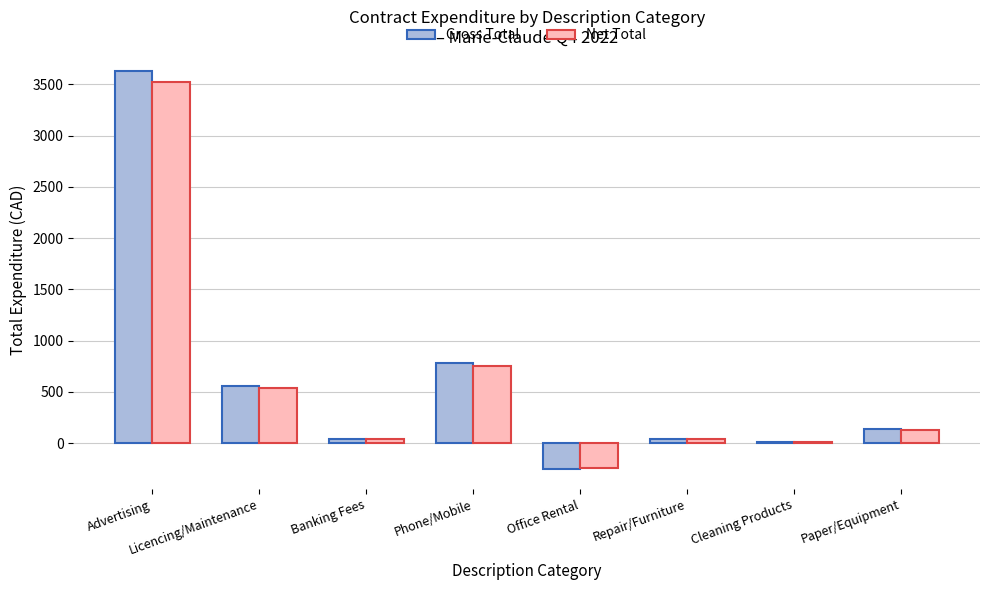

Which series has the widest spread of values?

Gross Total